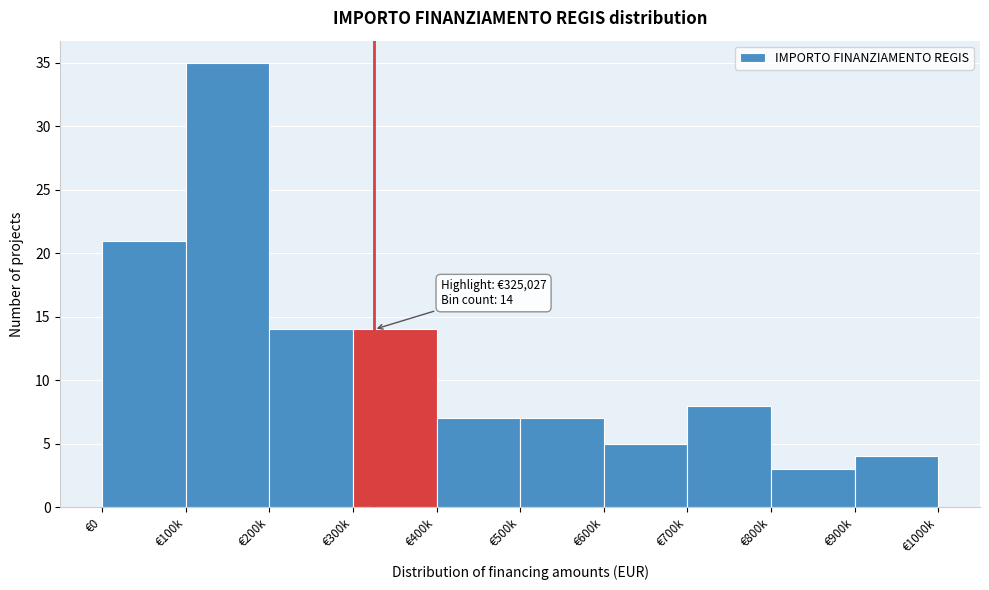

Reading left to right, what are all the values shown in this chart?

€0=21	€100k=35	€200k=14	€300k=14	€400k=7	€500k=7	€600k=5	€700k=8	€800k=3	€900k=4